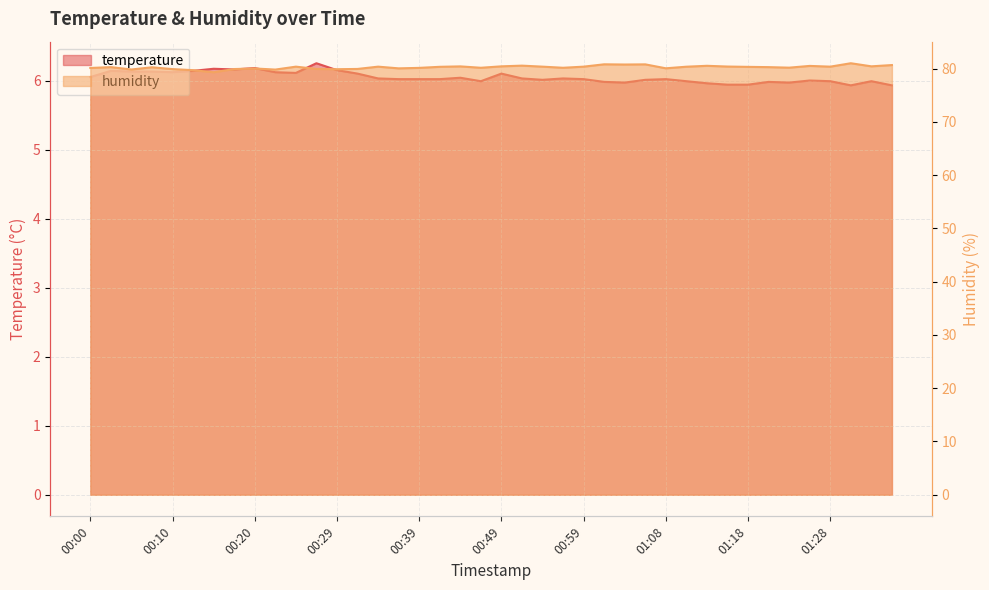

What is the difference between the humidity values at 00:02 and 01:01?

0.5